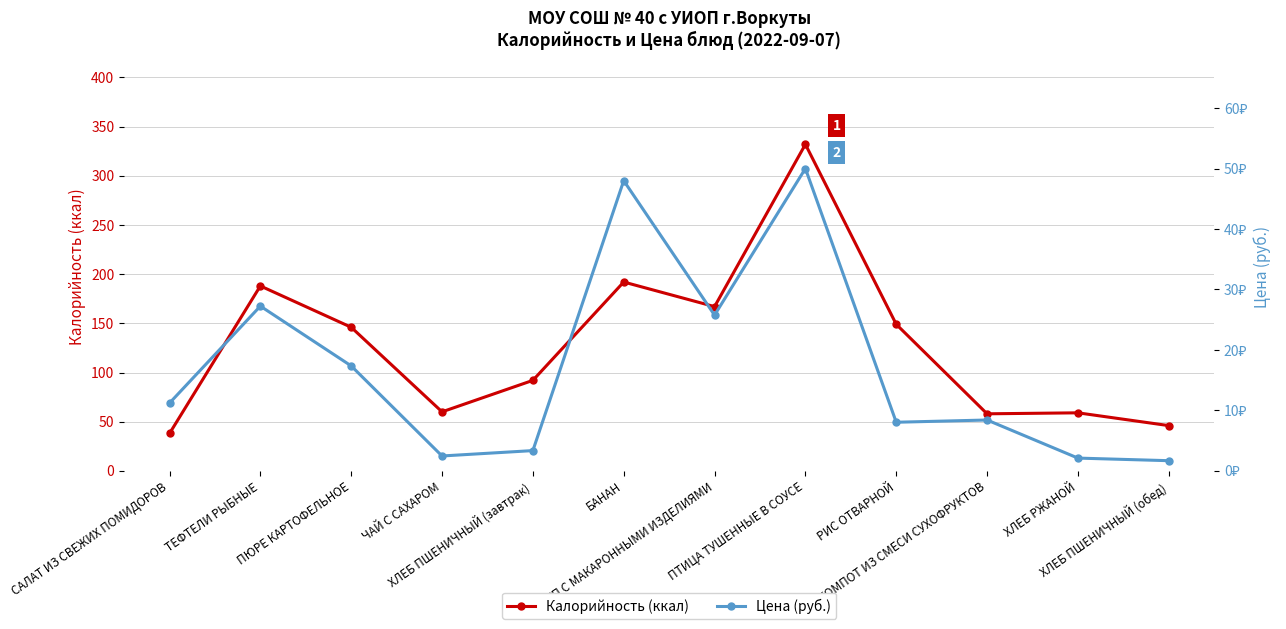

Is it true that Калорийность (ккал) equals 58.0 at КОМПОТ ИЗ СМЕСИ СУХОФРУКТОВ?

True